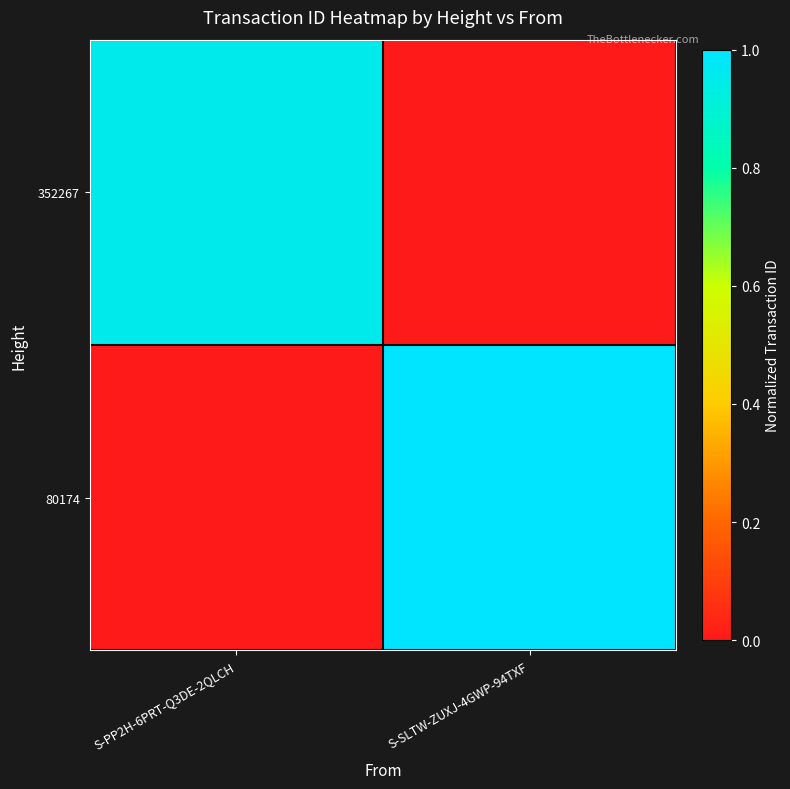

Reading left to right, list all the values displayed in this chart.

352267: S-PP2H-6PRT-Q3DE-2QLCH=1.0	S-SLTW-ZUXJ-4GWP-94TXF=0.0
80174: S-PP2H-6PRT-Q3DE-2QLCH=0.0	S-SLTW-ZUXJ-4GWP-94TXF=1.0